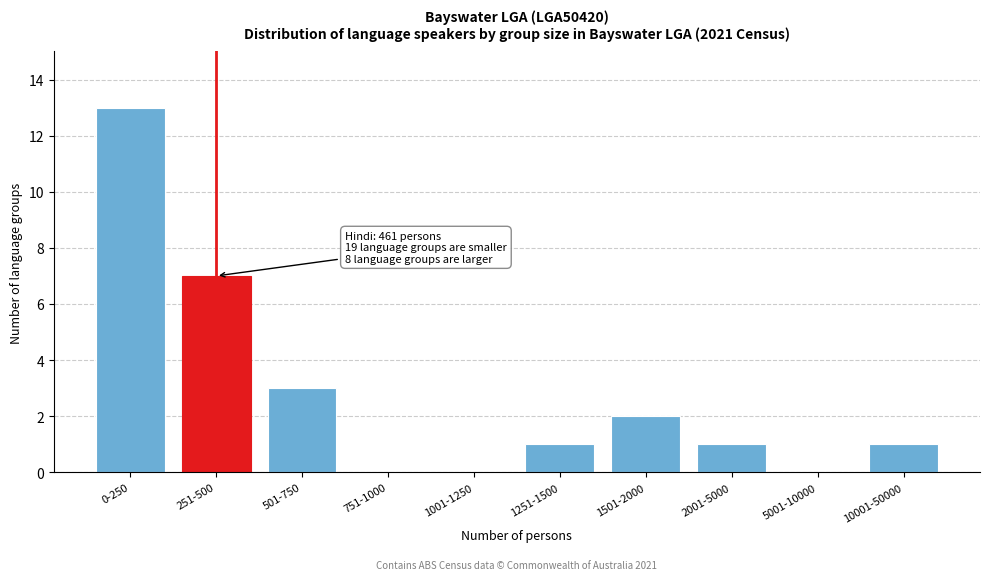

Reading left to right, extract all data points from this chart.

0-250=13	251-500=7	501-750=3	751-1000=0	1001-1250=0	1251-1500=1	1501-2000=2	2001-5000=1	5001-10000=0	10001-50000=1